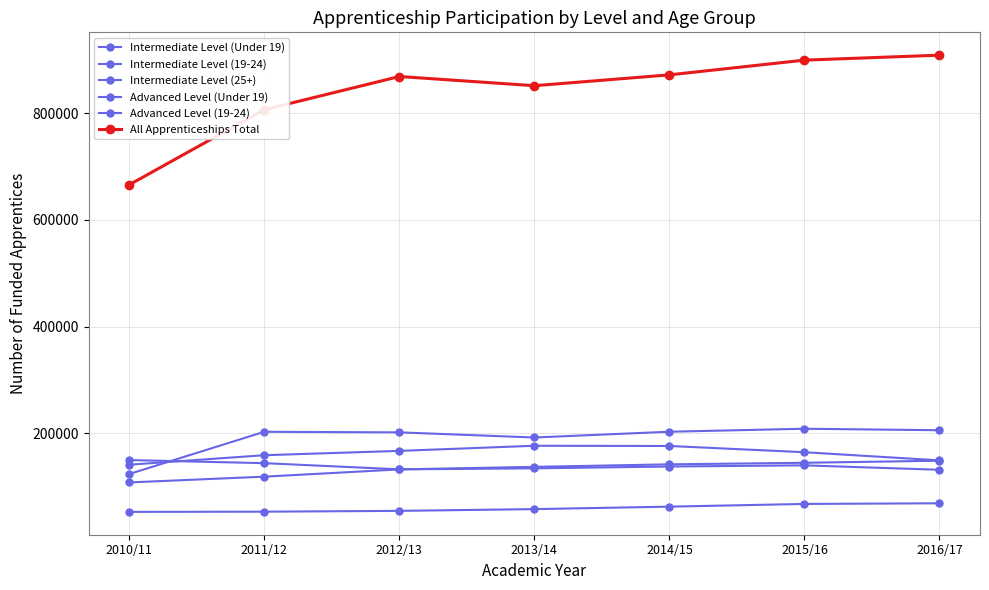

How many series are shown in this chart?

6